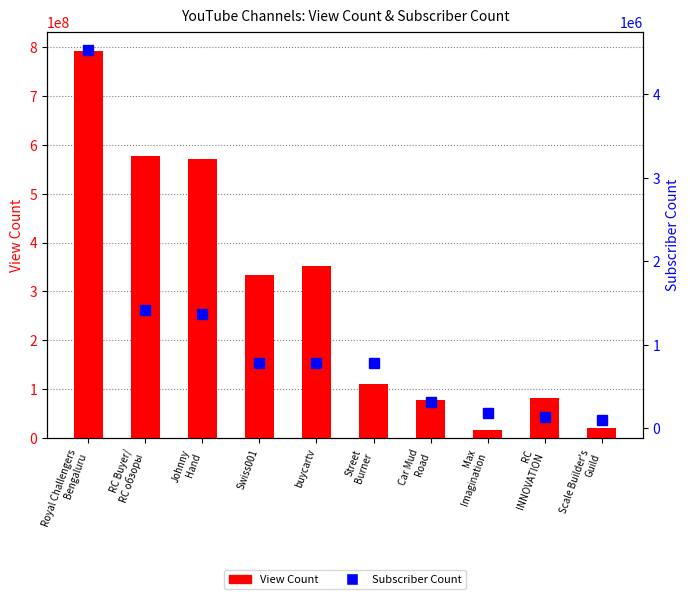

The View Count series shows 571679164 at Johnny
Hand. True or false?

True